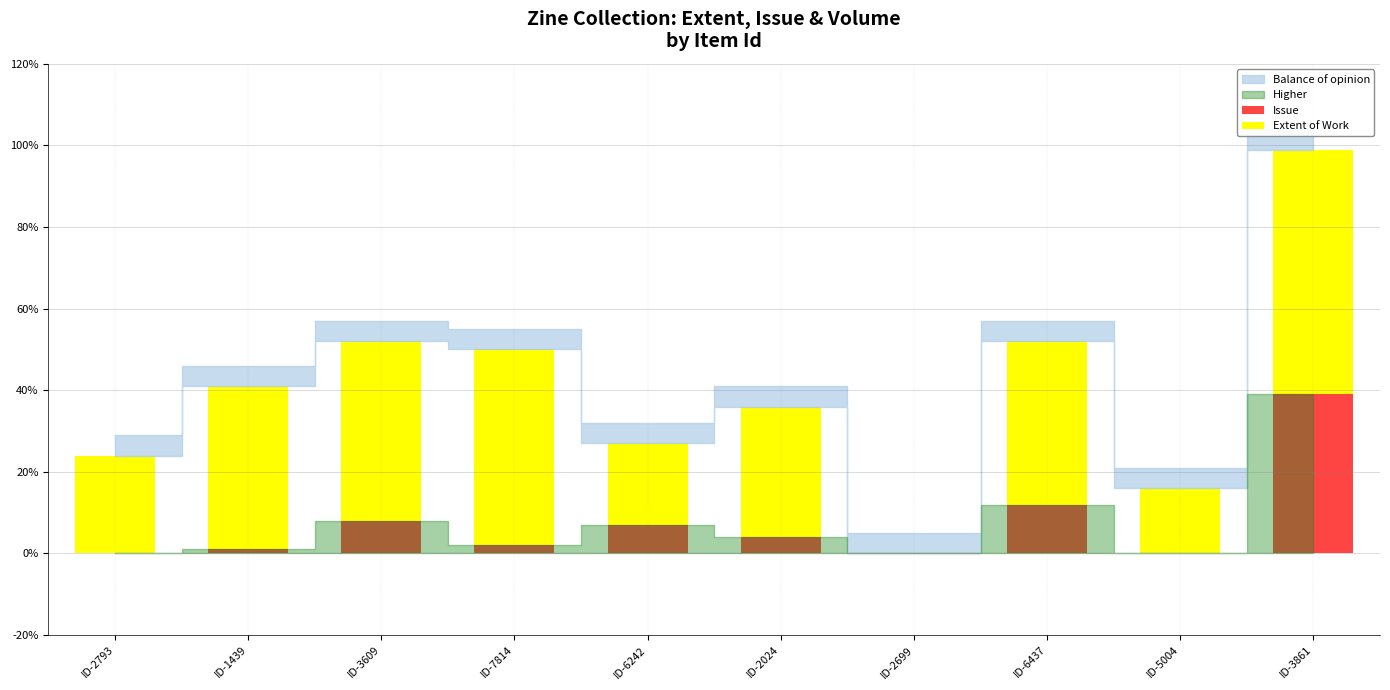

Reading left to right, list the values for the Issue series.

ID-2793=0	ID-1439=1	ID-3609=8	ID-7814=2	ID-6242=7	ID-2024=4	ID-2699=0	ID-6437=12	ID-5004=0	ID-3861=39